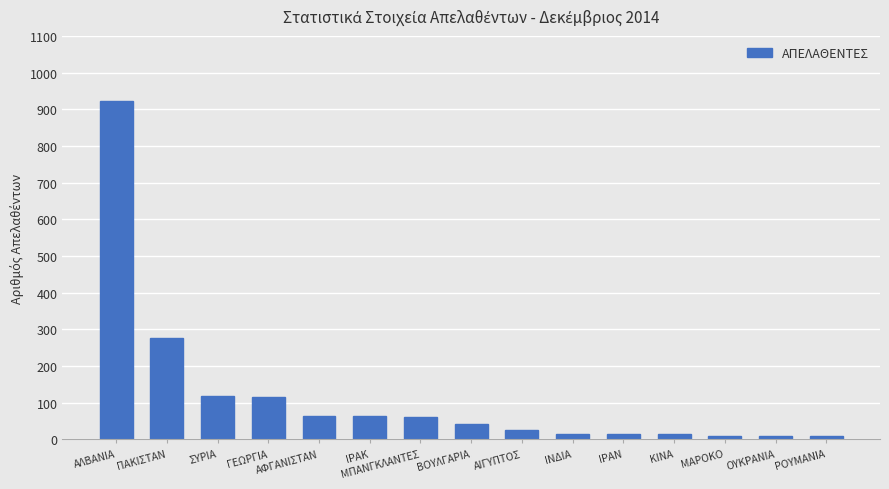

What is the value of the 3rd bar from the left?

118